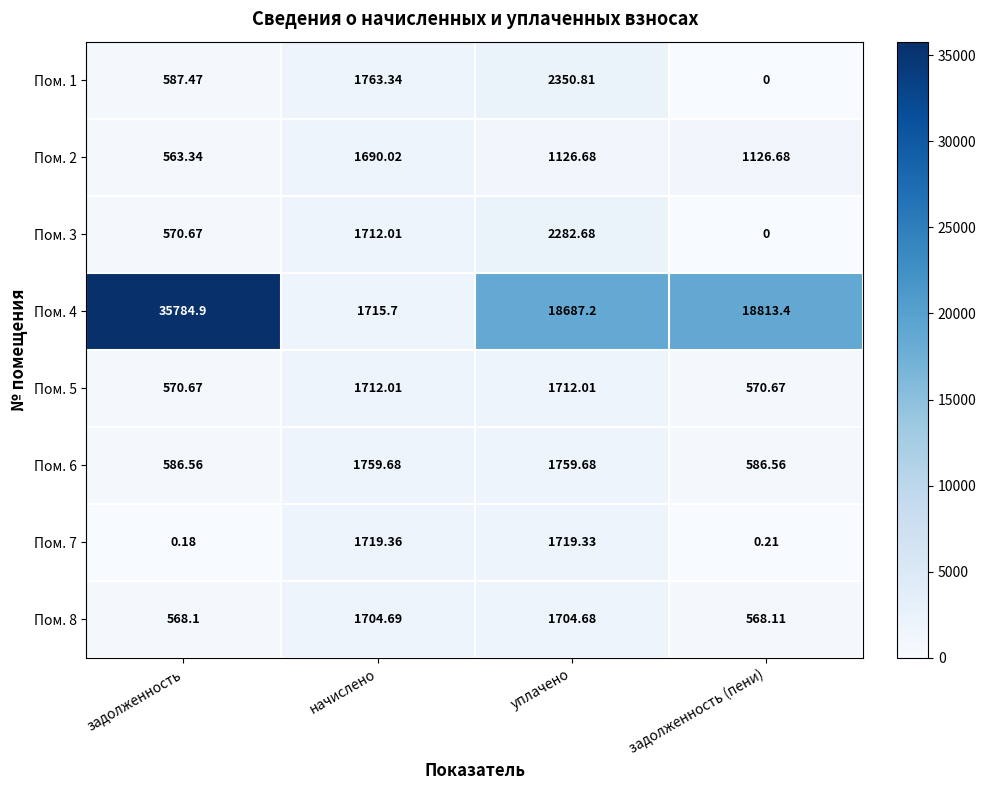

Which series has the widest spread of values?

Пом. 4